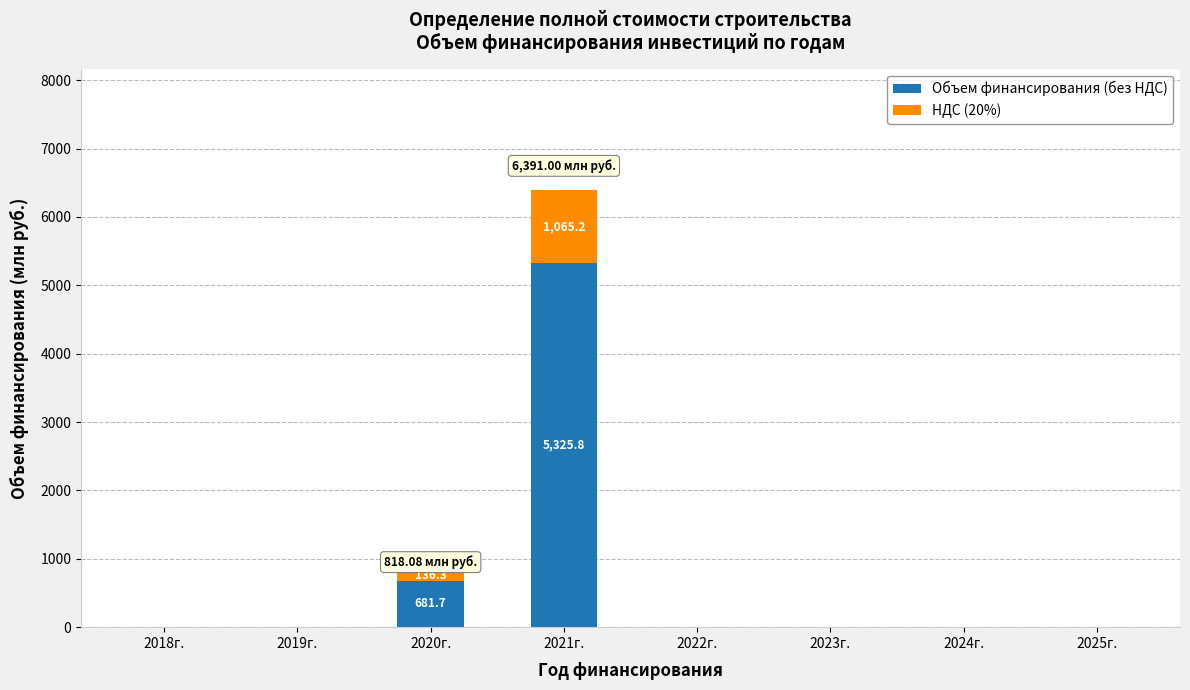

At which category is the sum across all series the highest?

2021г.